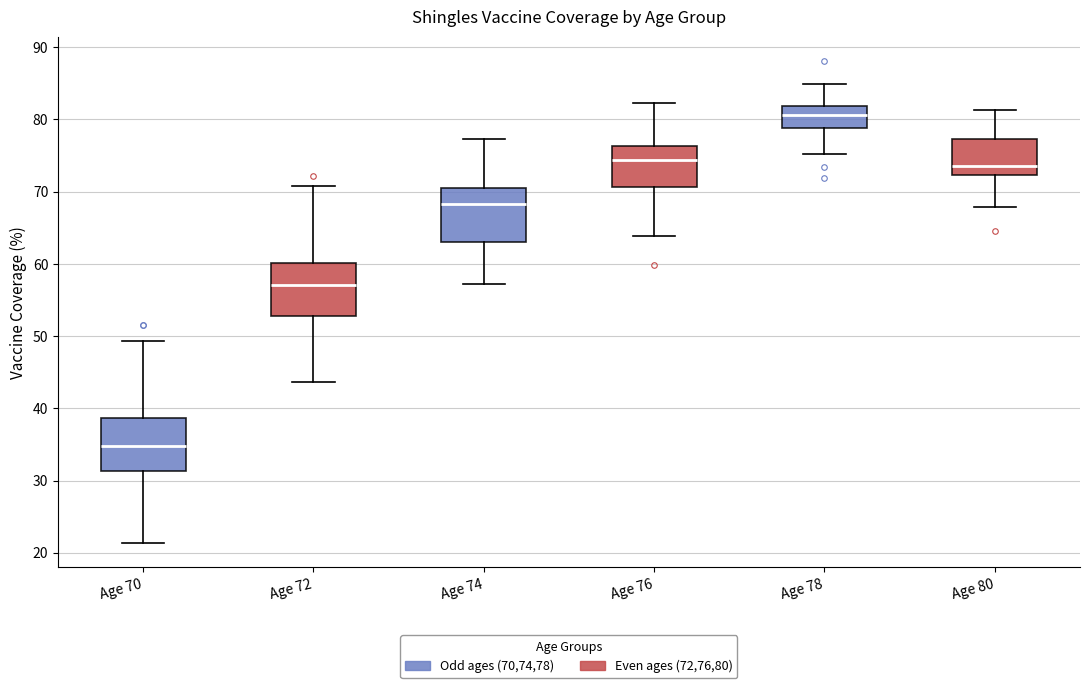

Which box has the highest median line?

Age 78